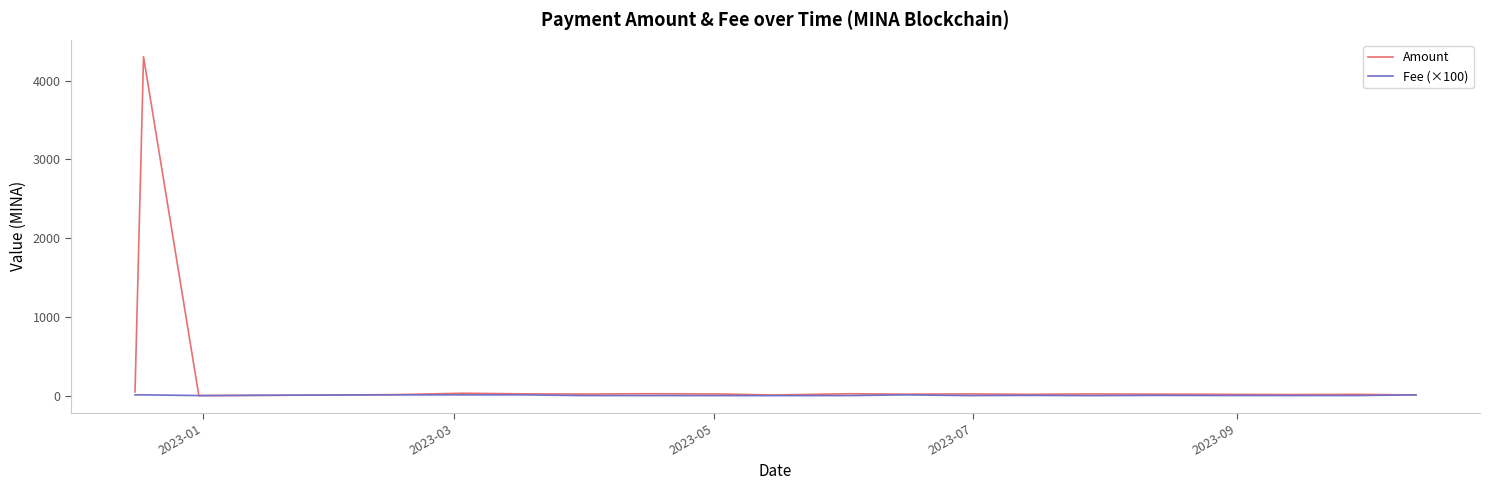

What is the greatest value displayed?

4304.3